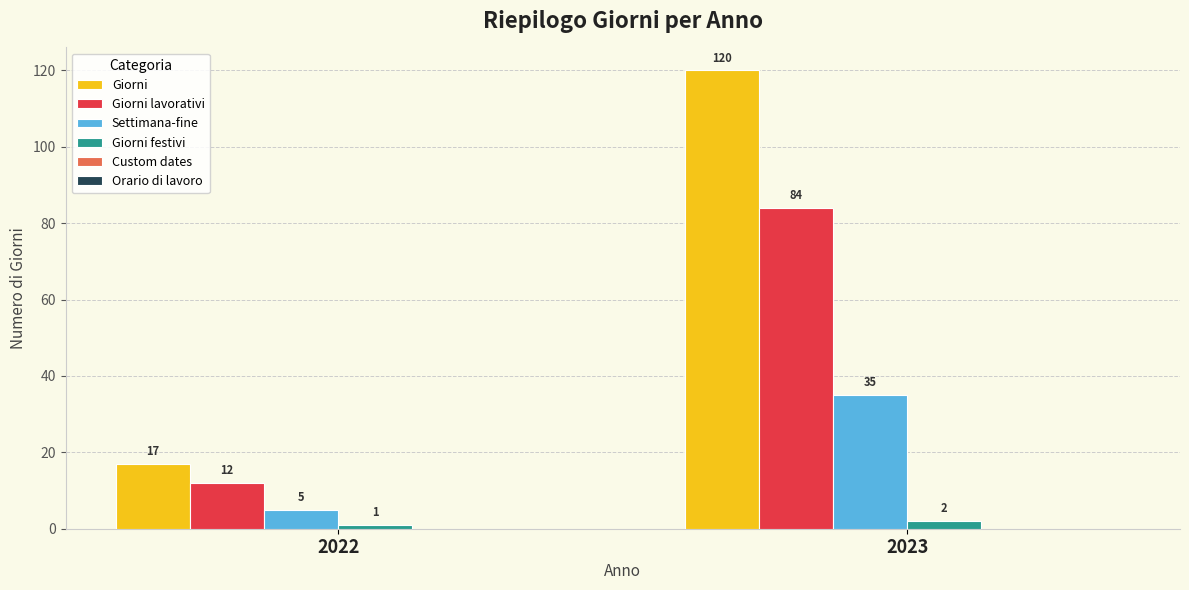

Reading left to right, what are all the values shown in this chart?

Giorni: 17	120
Giorni lavorativi: 12	84
Settimana-fine: 5	35
Giorni festivi: 1	2